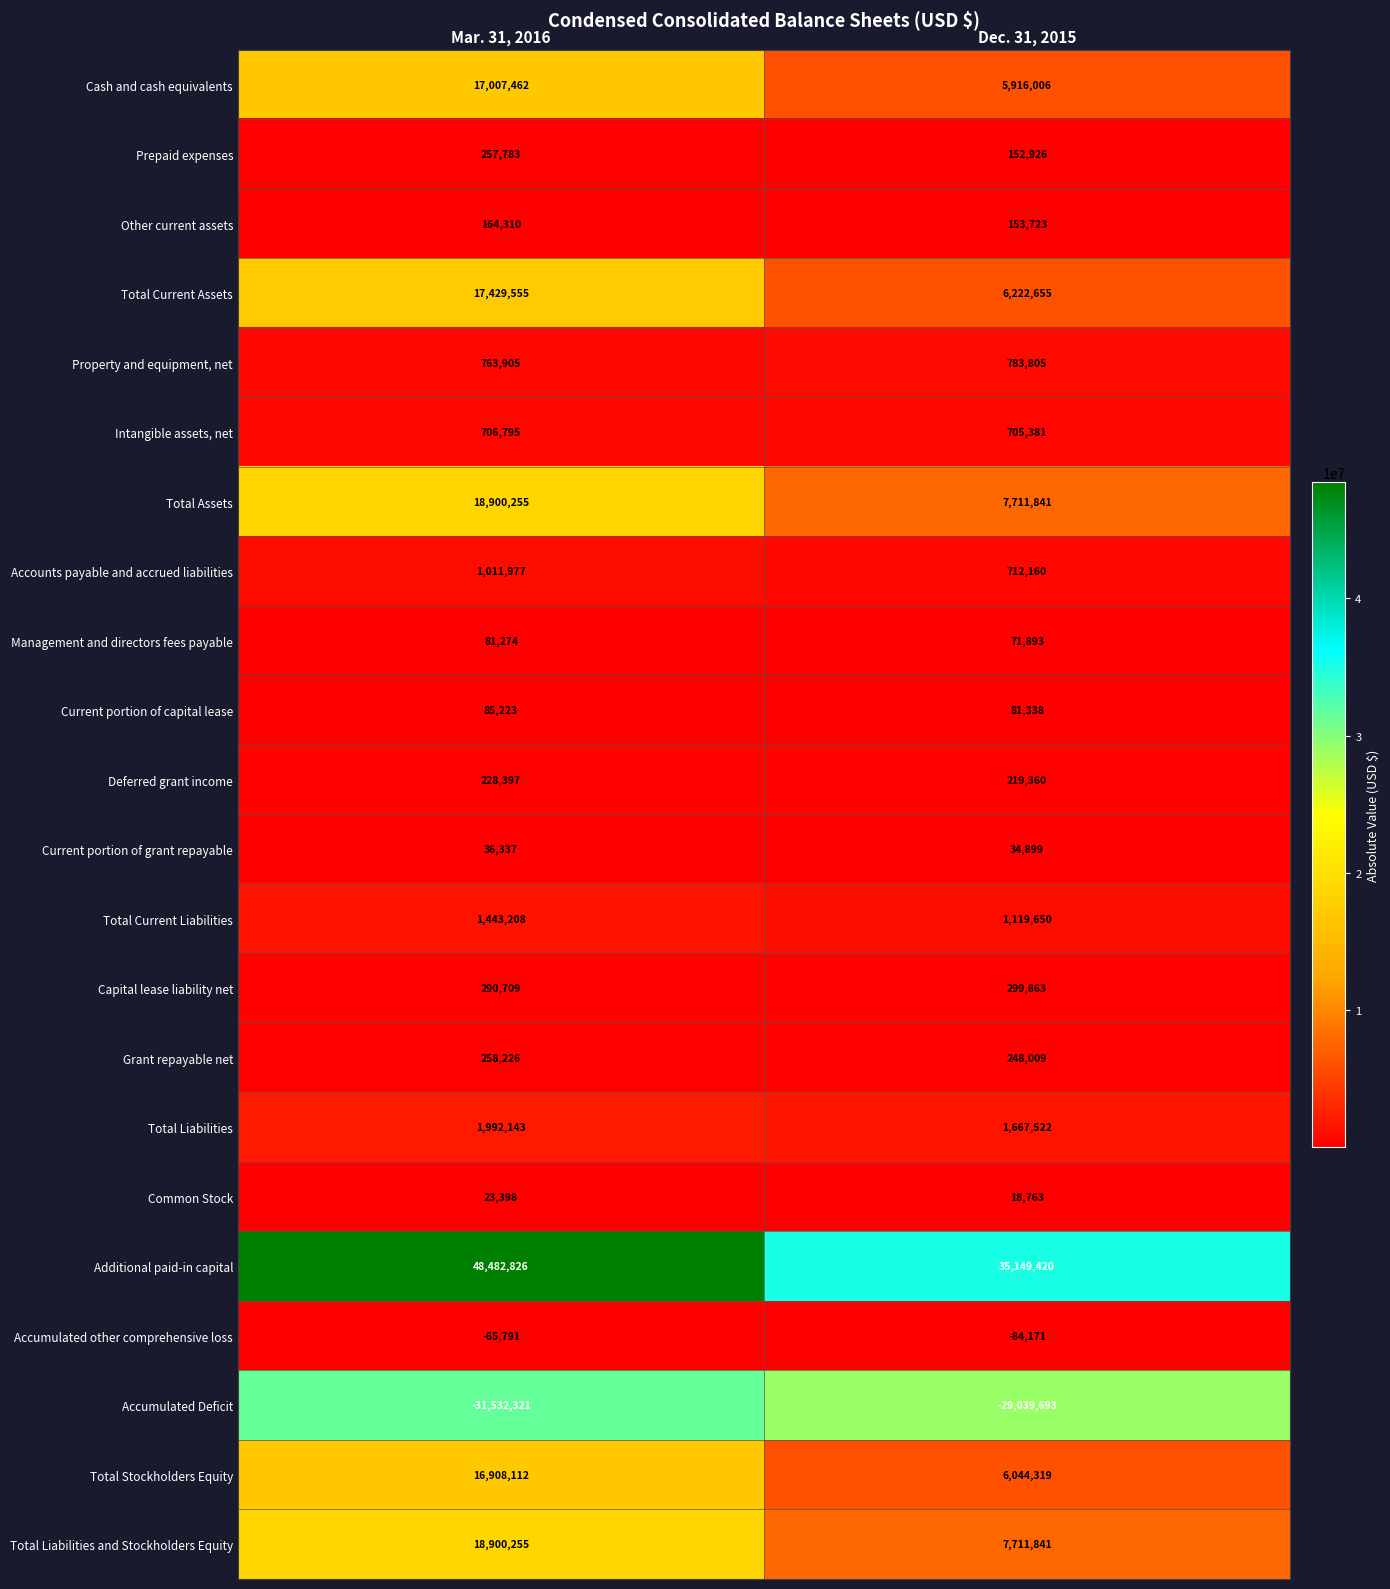

List the labels in order of Total Liabilities value, largest first.

Mar. 31, 2016, Dec. 31, 2015